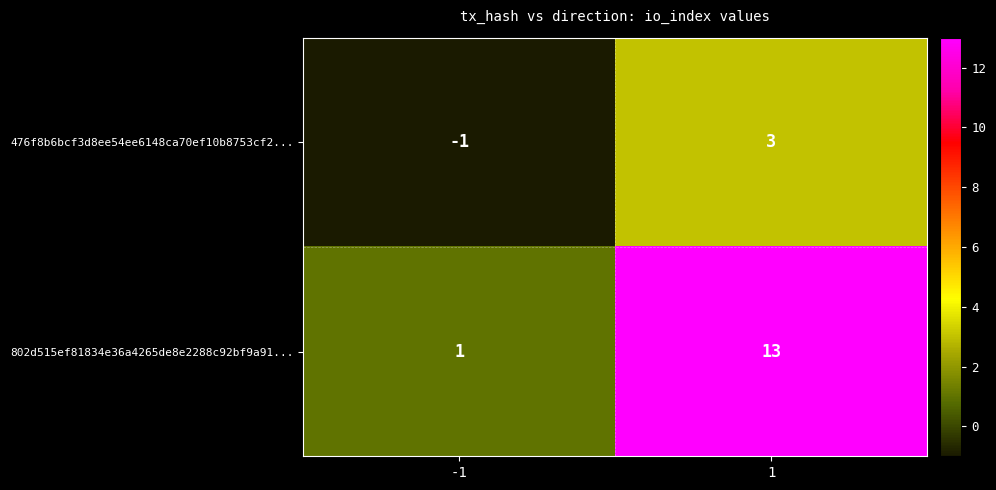

Which series has the widest spread of values?

802d515ef81834e36a4265de8e2288c92bf9a91...